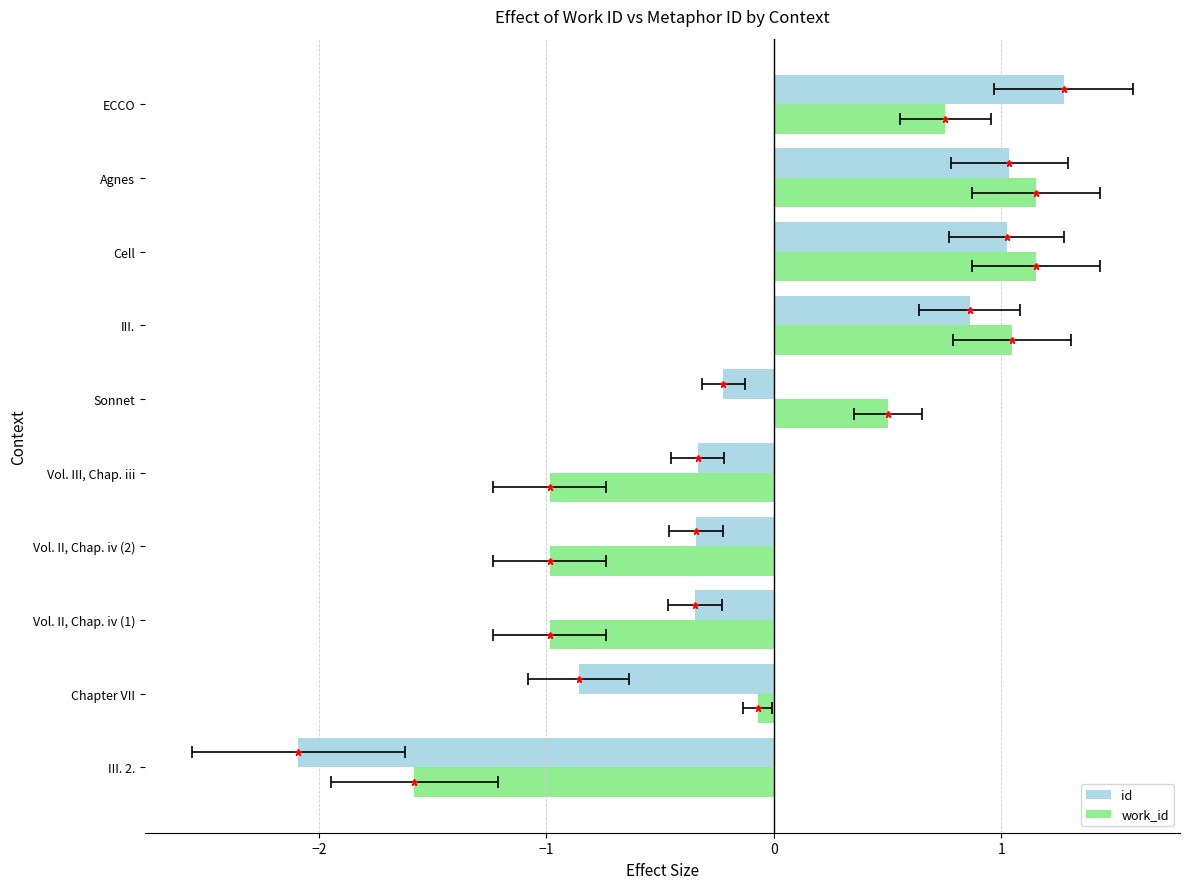

What is the greatest value displayed?

1.3